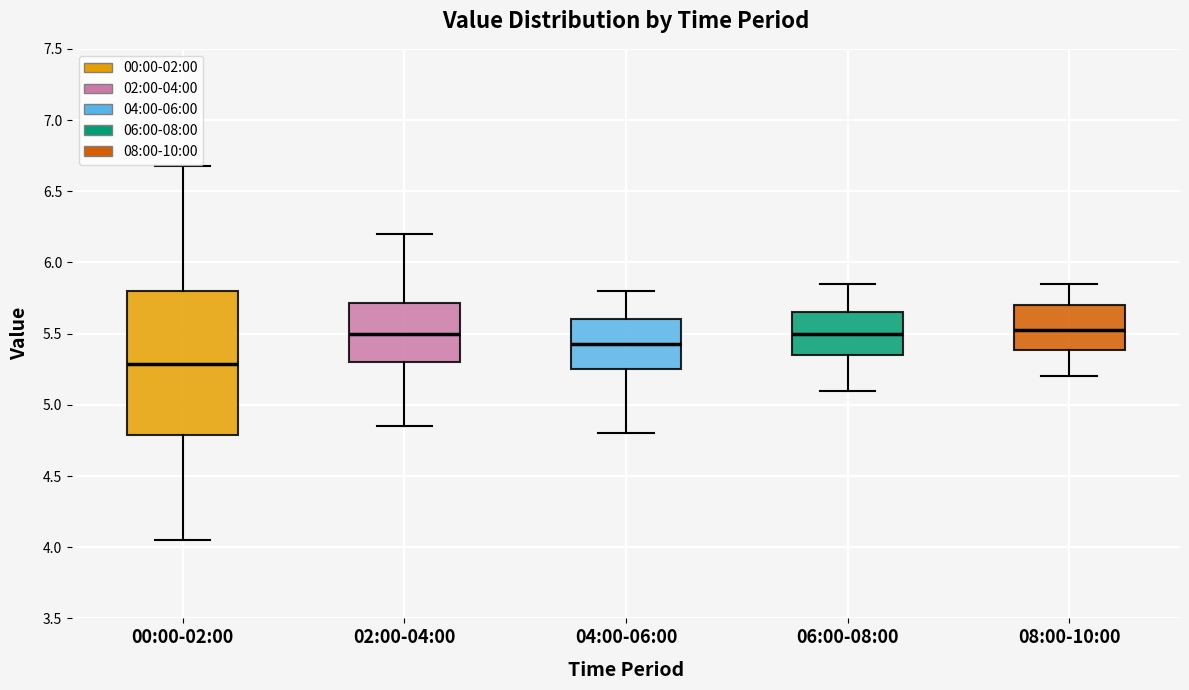

Which box is the tallest, from its lower edge to its upper edge?

00:00-02:00